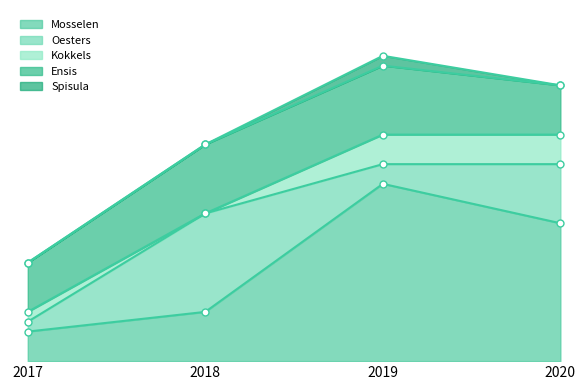

What is the difference between the second highest and second lowest values in the Kokkels series?

2